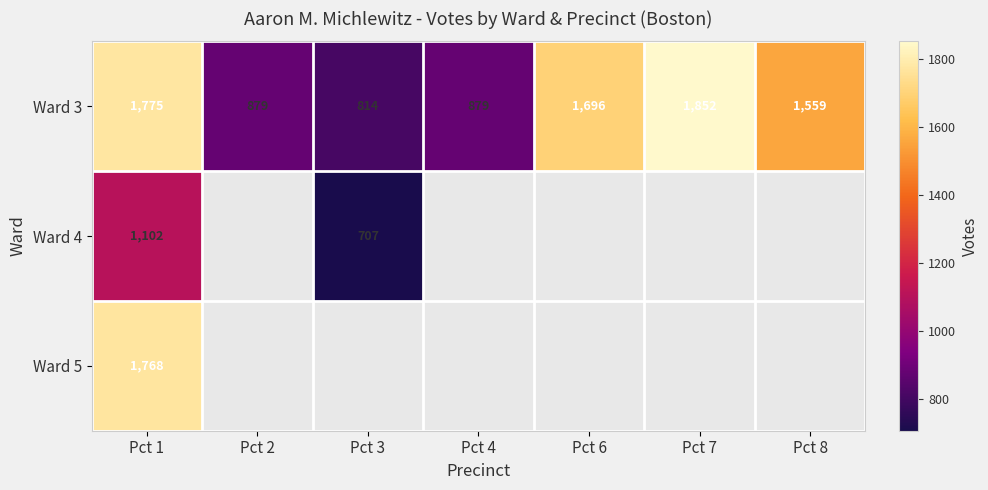

Where does the Ward 3 series first go above 1559?

Pct 1